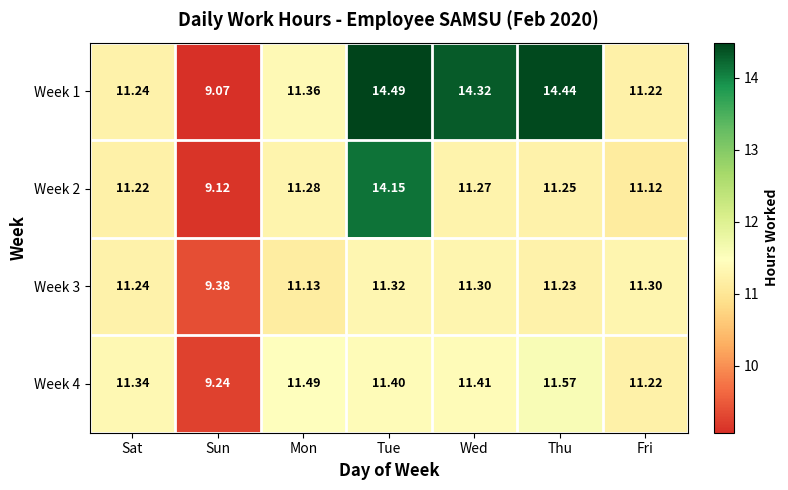

Which category has the lowest value across all series?

Sun